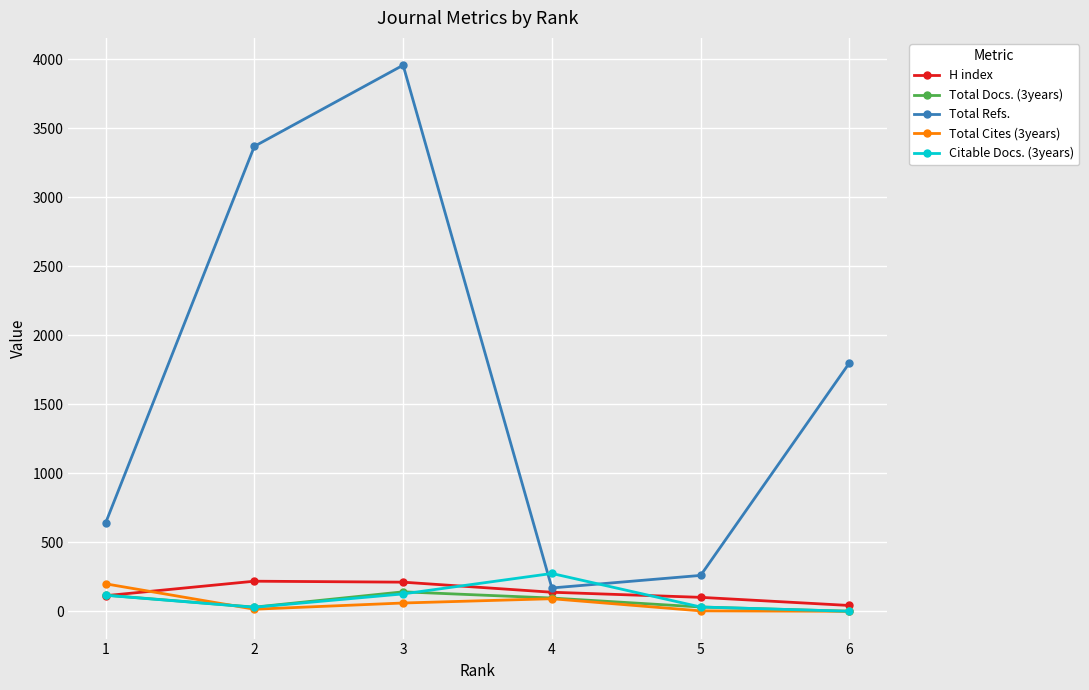

Between 3 and 6, which series saw the biggest shift?

Total Refs.